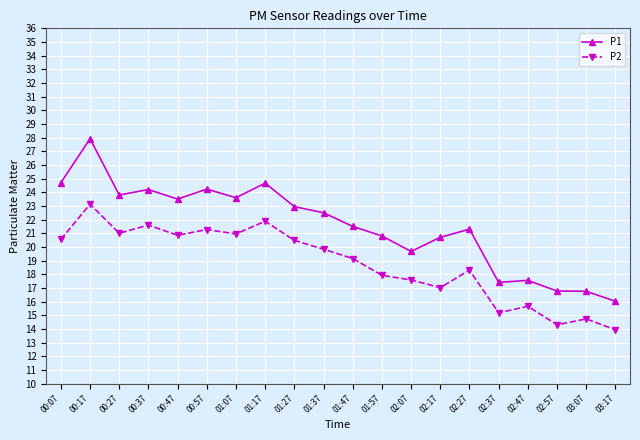

True or false: P1 has a value of 24.2 at 00:57.

True